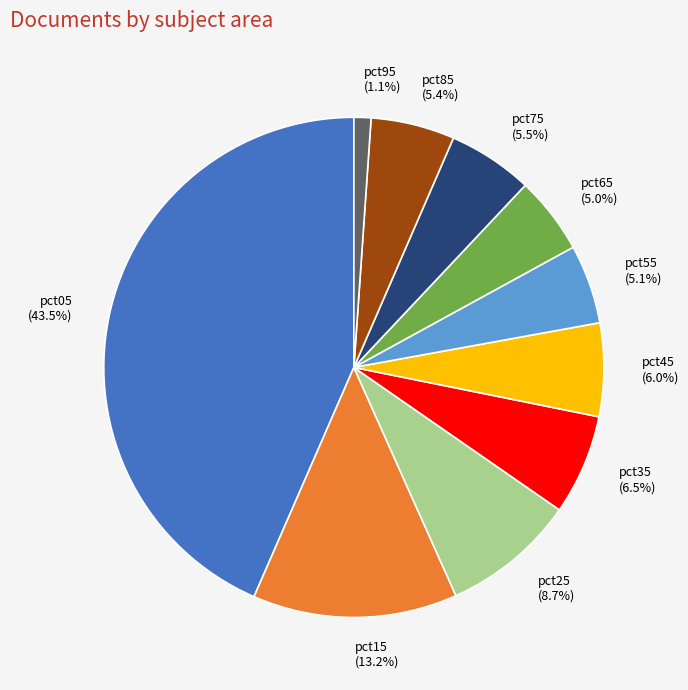

Does pct85 account for over 50% of the chart?

No